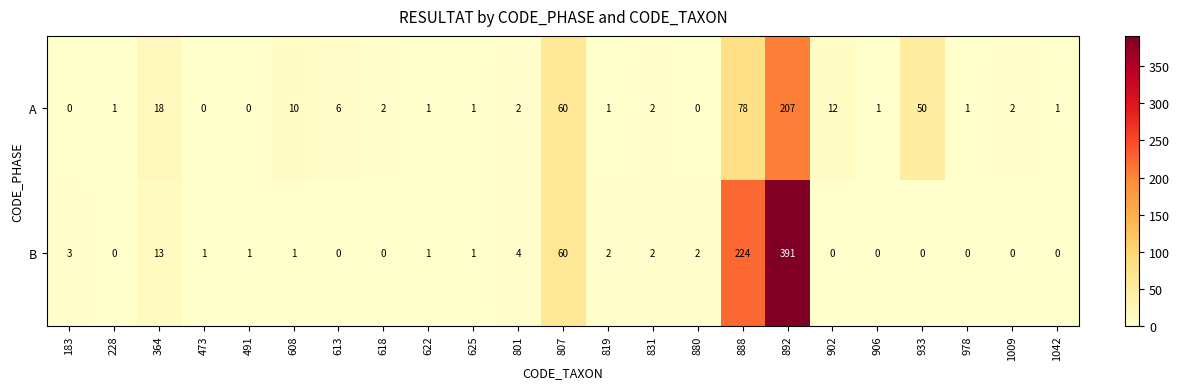

What is the difference between the highest and lowest values at 228?

1